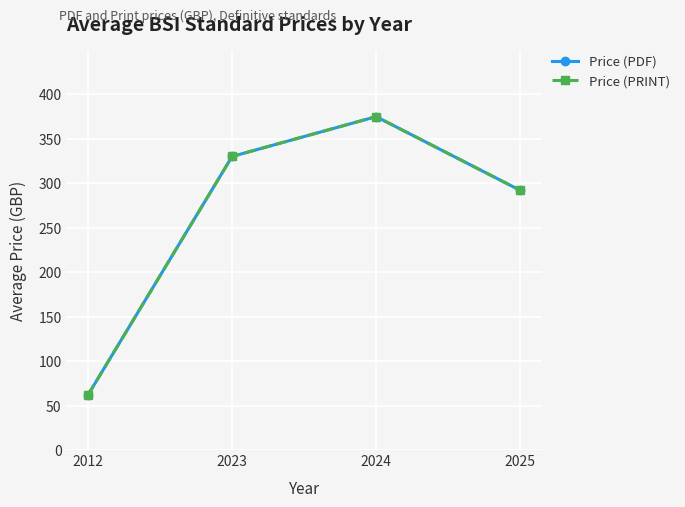

True or false: Price (PDF) and Price (PRINT) intersect in this chart.

False